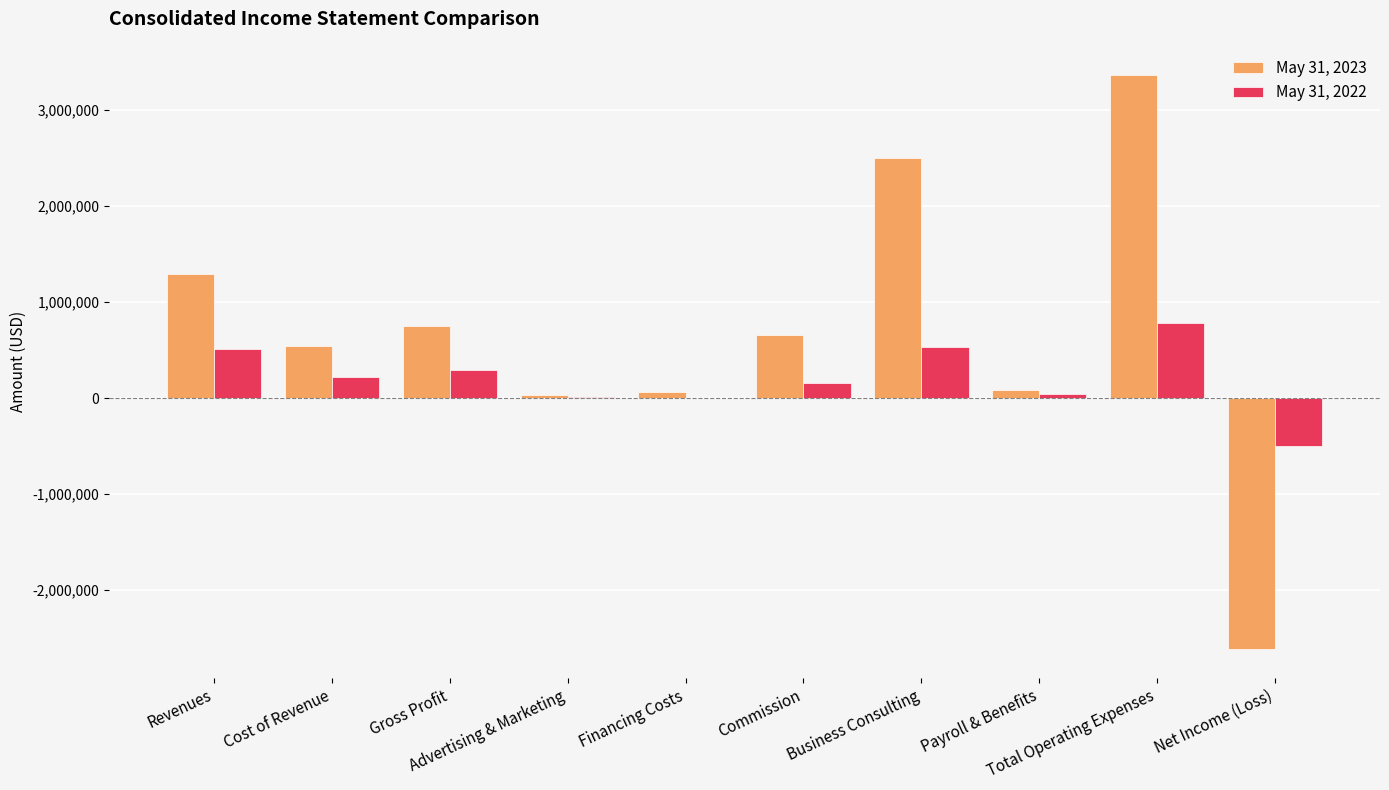

Between Payroll & Benefits and Net Income (Loss), which series saw the biggest shift?

May 31, 2023